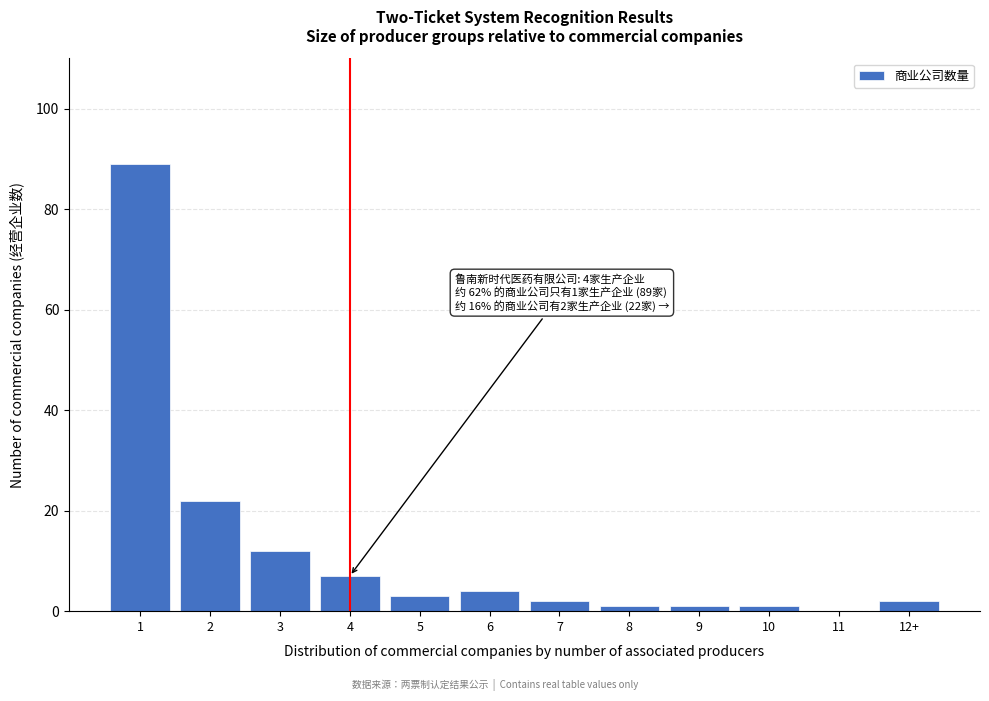

Reading left to right, transcribe all the data shown in this chart.

1=89	2=22	3=12	4=7	5=3	6=4	7=2	8=1	9=1	10=1	11=0	12+=2